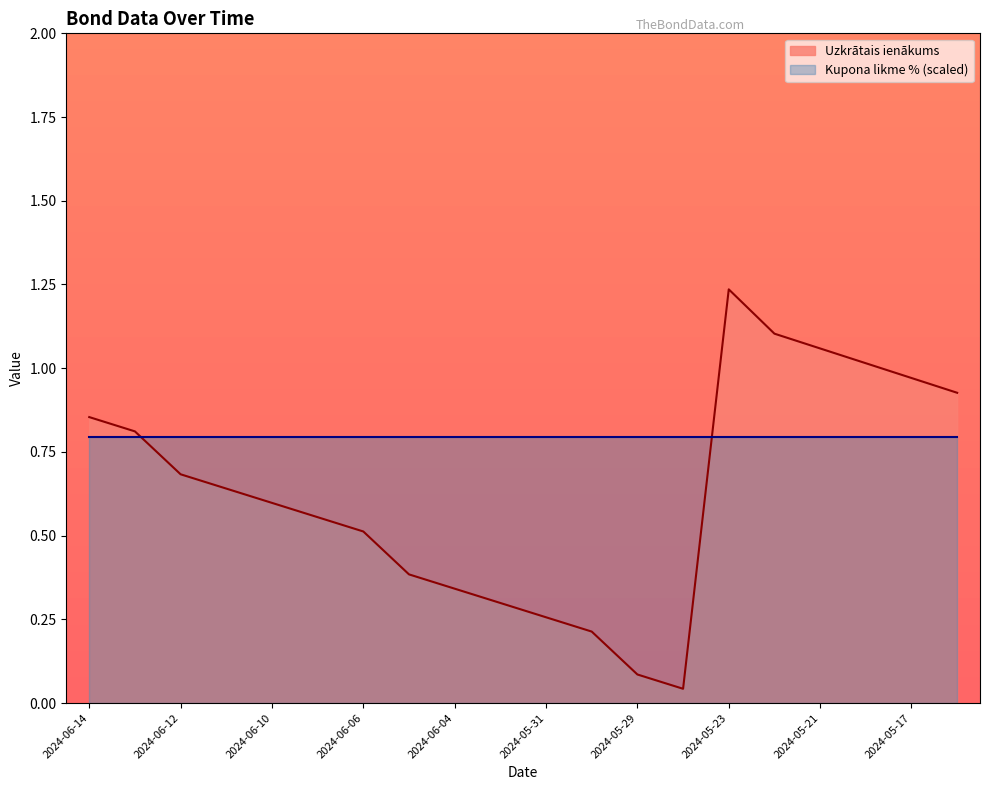

Where is the first local maximum?

2024-05-23